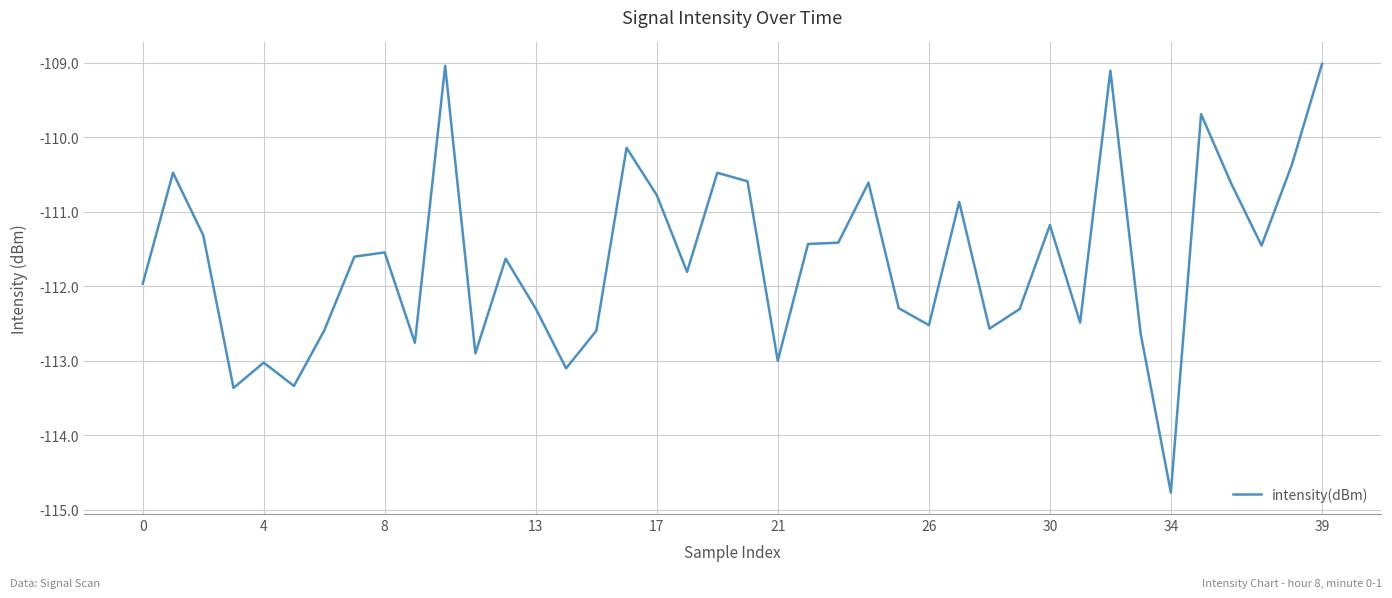

What is the difference between the maximum and minimum values?

5.8